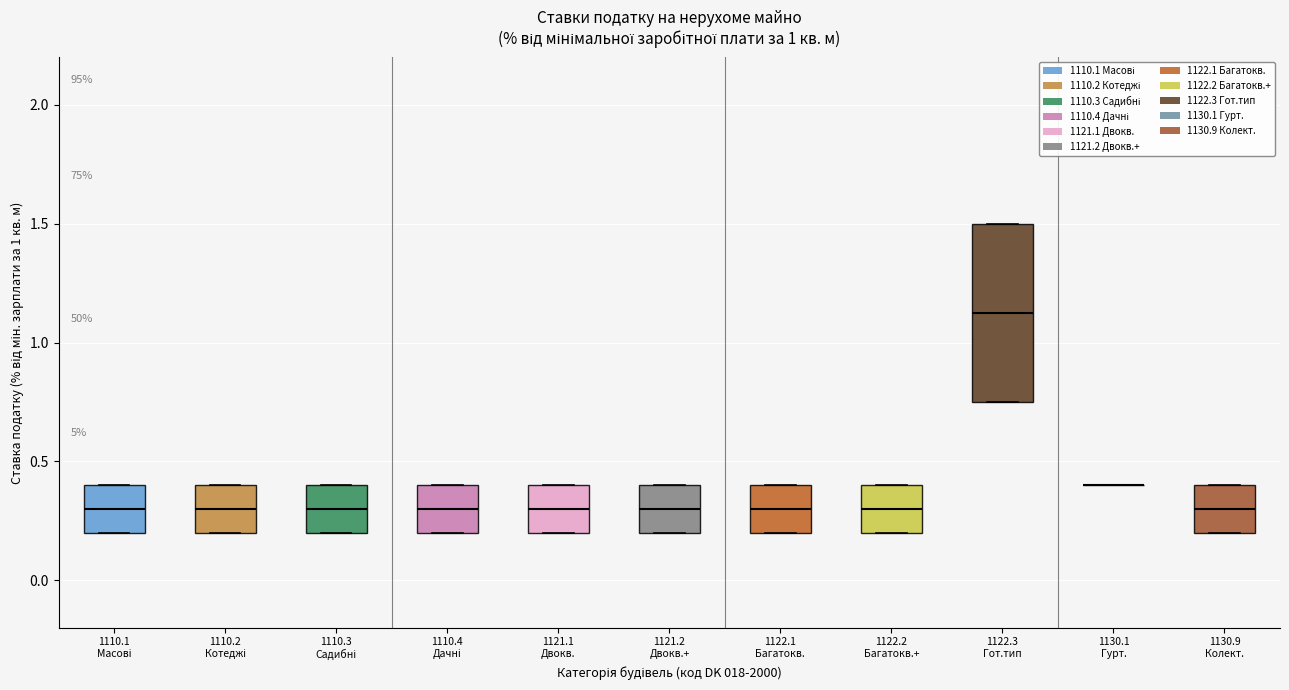

Where is the lower edge of the box for 1110.2 Котеджі on the y-axis? The values are not printed on the chart, so give them approximately, as read against the axis.

0.20